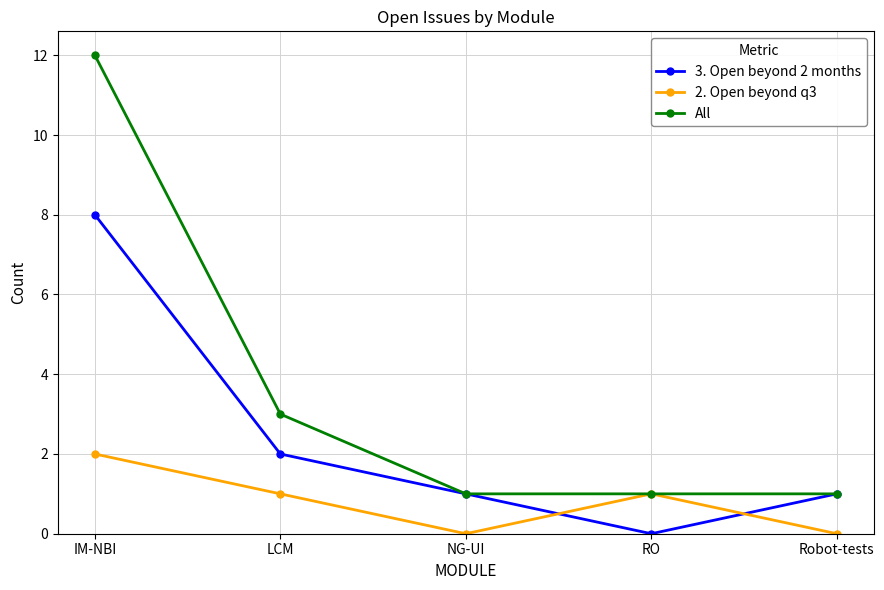

How many All values are between 1 and 3?

4